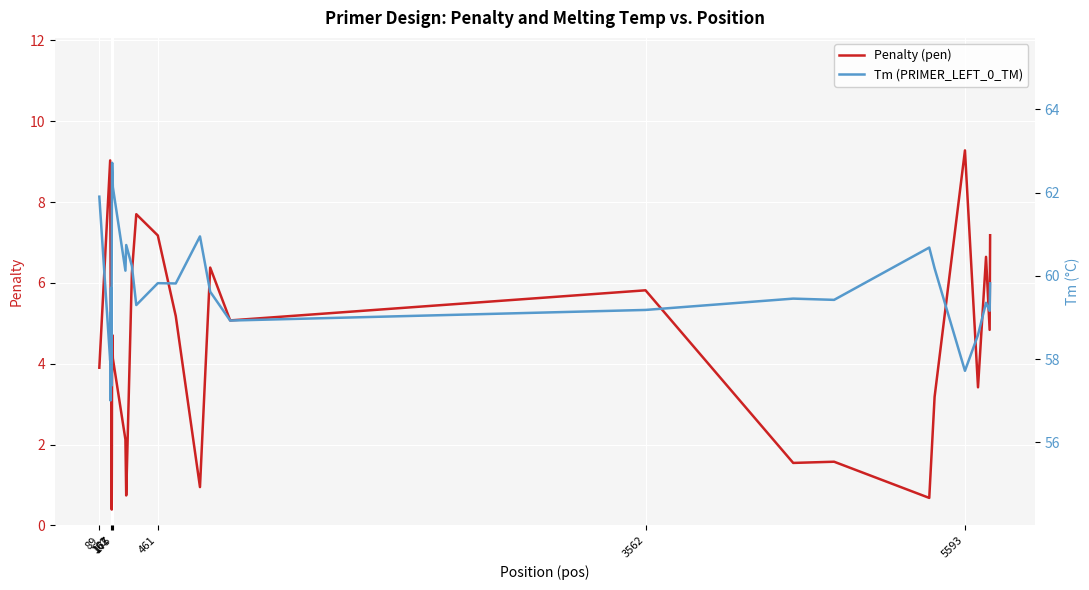

What is the minimum value for Penalty (pen)?

0.4